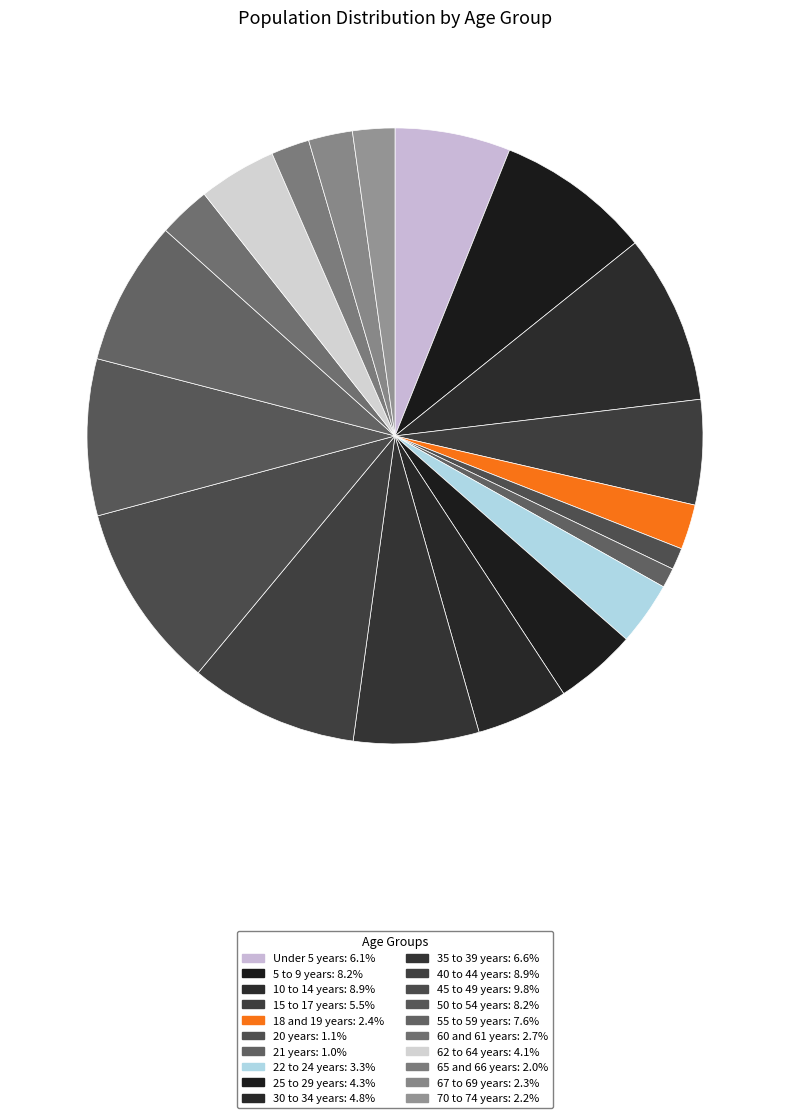

Does any single category account for the majority?

No